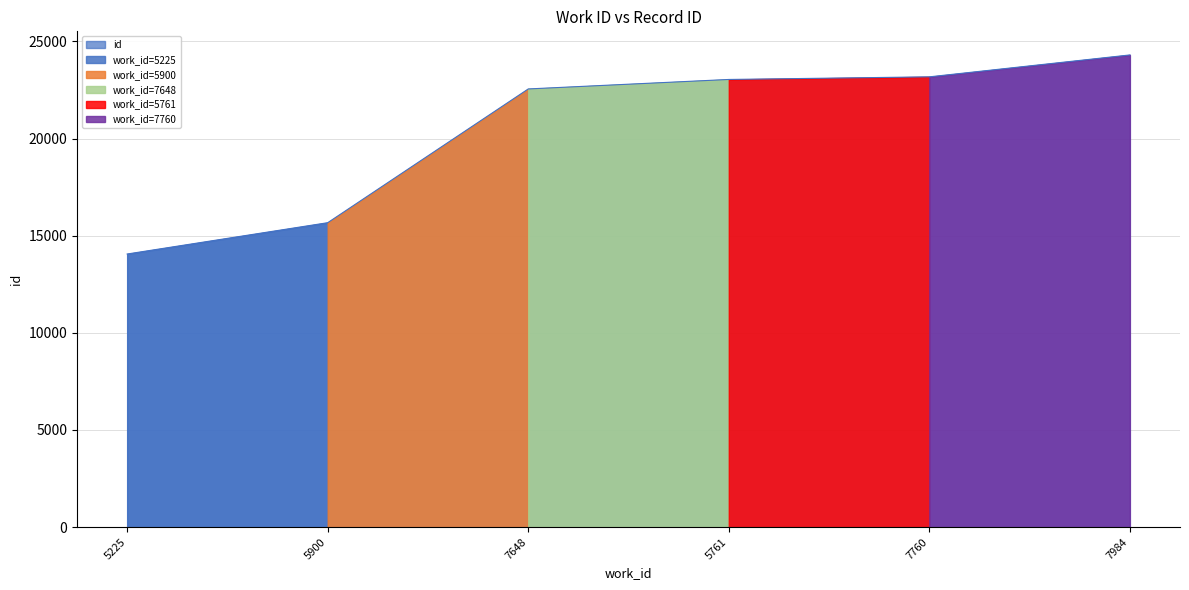

What is the label of the 4th point from the right?

7648